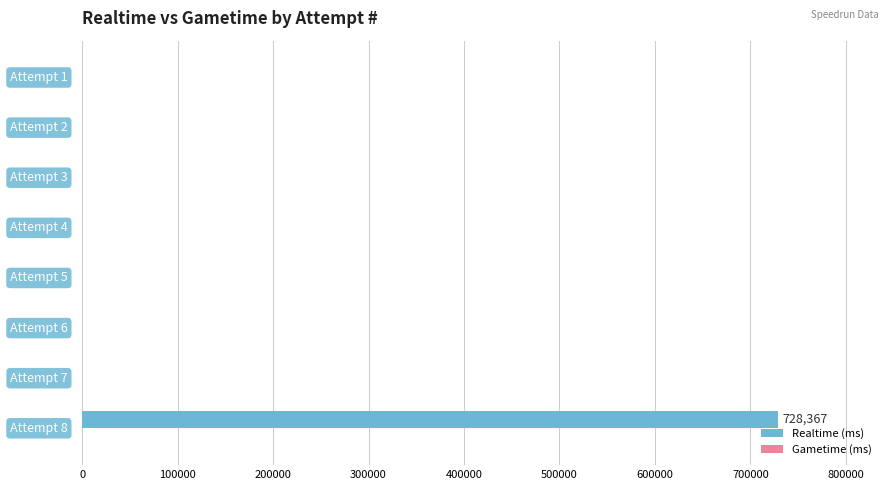

What is the sum of all values?

728367